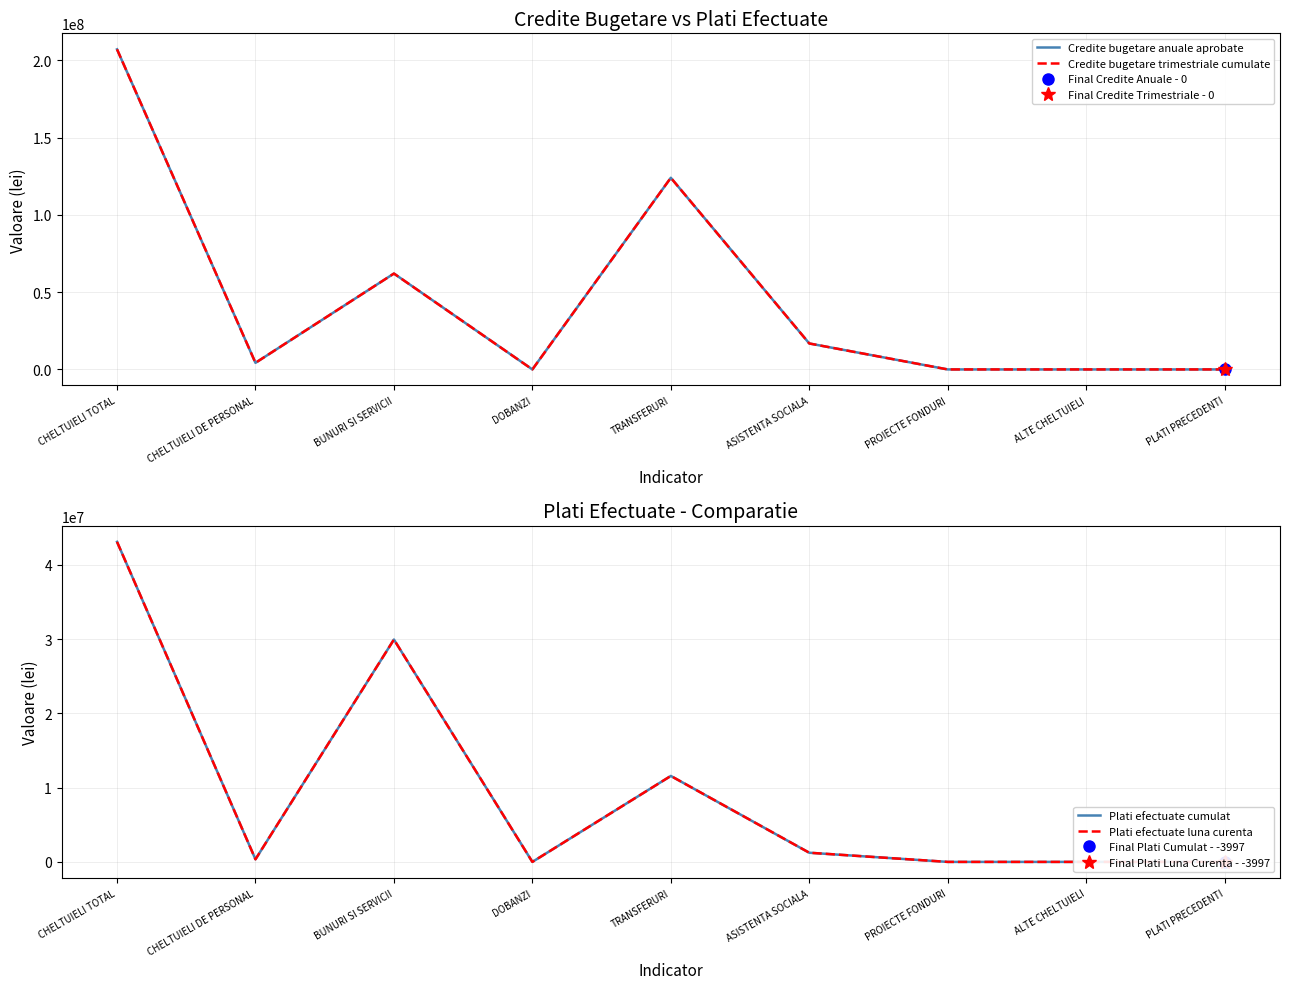

At which label does Plati efectuate luna curenta reach its minimum?

PLATI PRECEDENTI